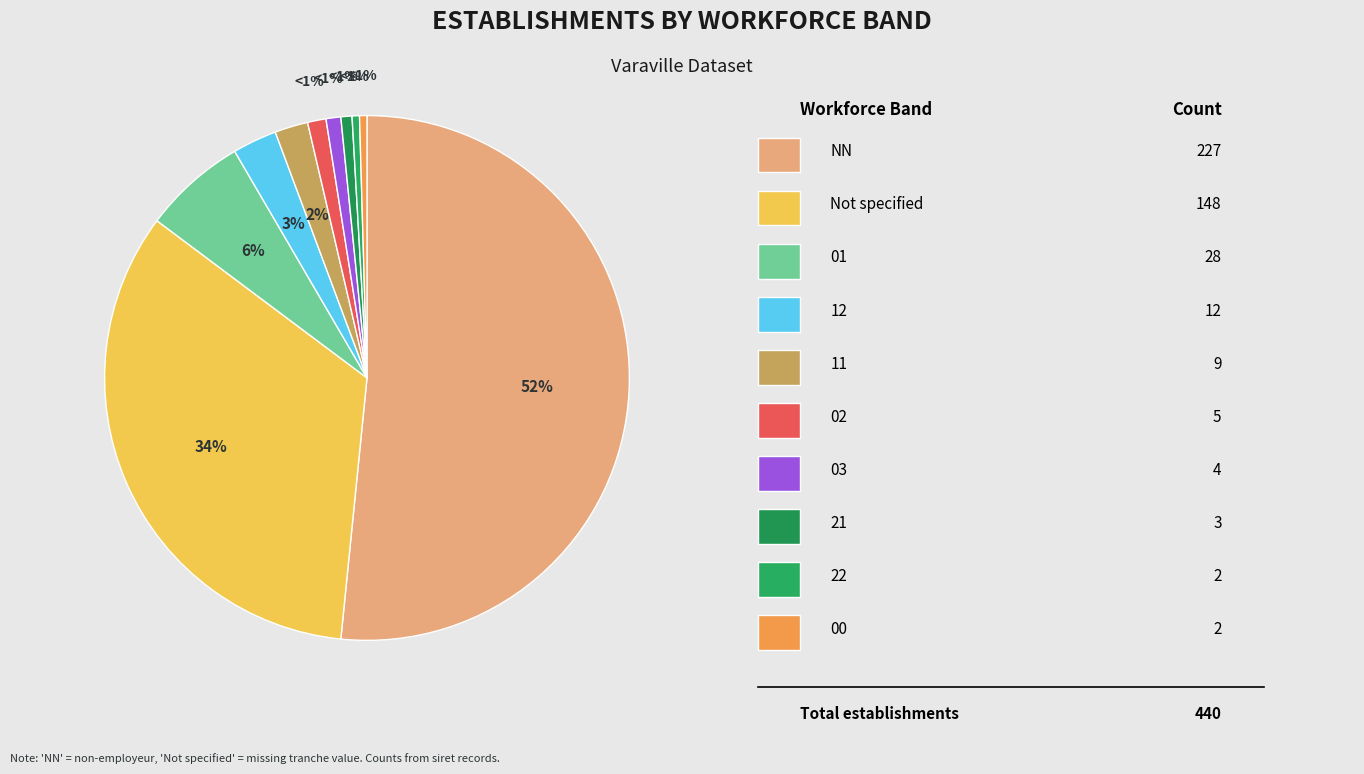

To the nearest percent, what percentage of the pie is 11?

2%